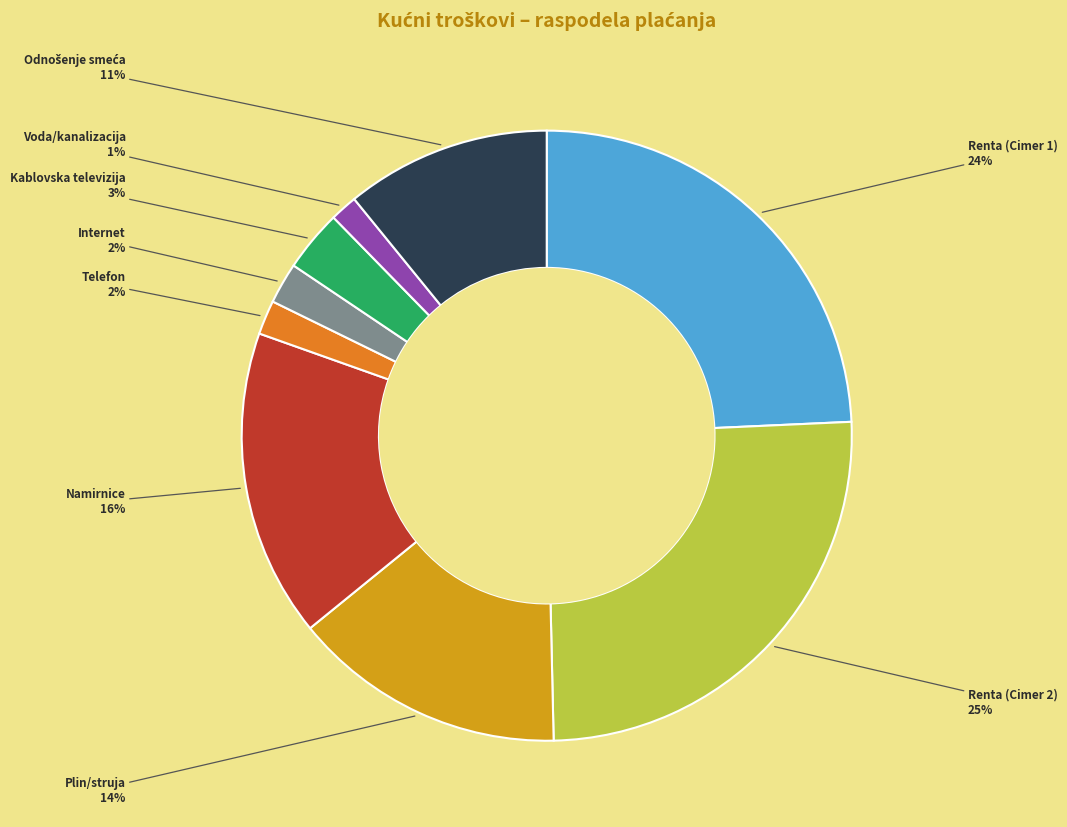

To the nearest percent, what is the combined percentage of Telefon and Internet?

4%